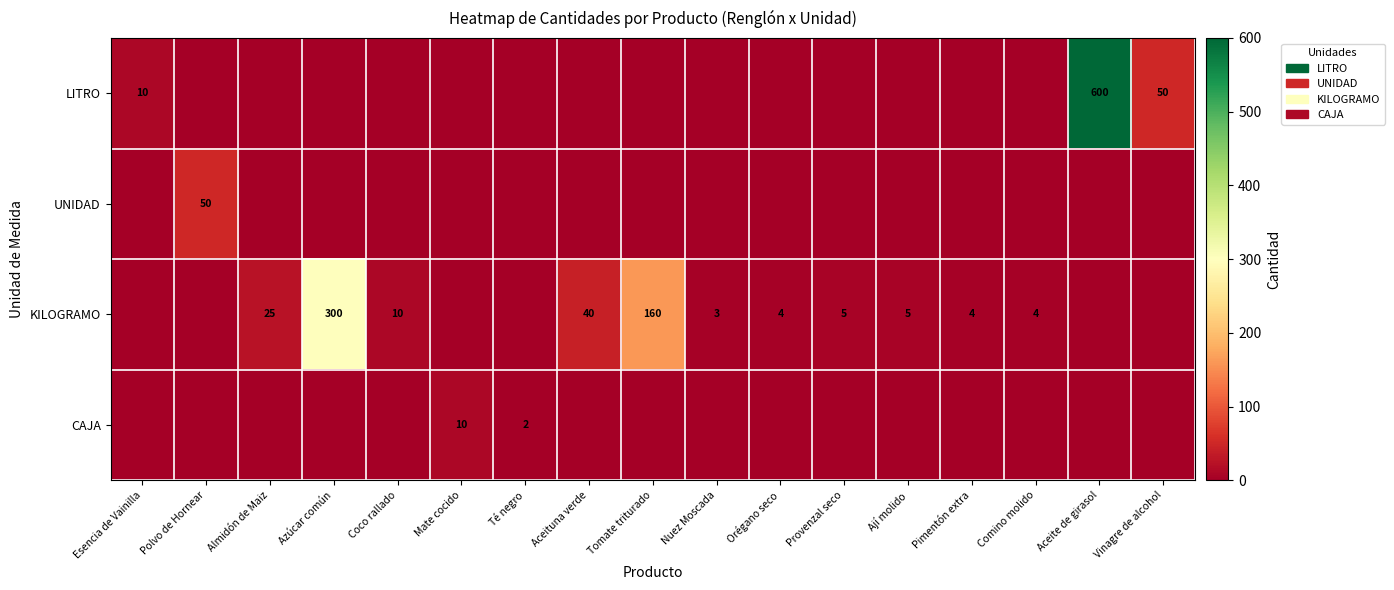

What is the difference between the KILOGRAMO values at Coco rallado and Pimentón extra?

6